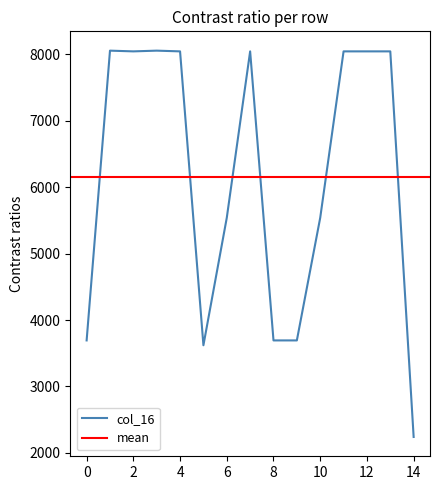

What is the lowest value of the col_16 series?

2239.2